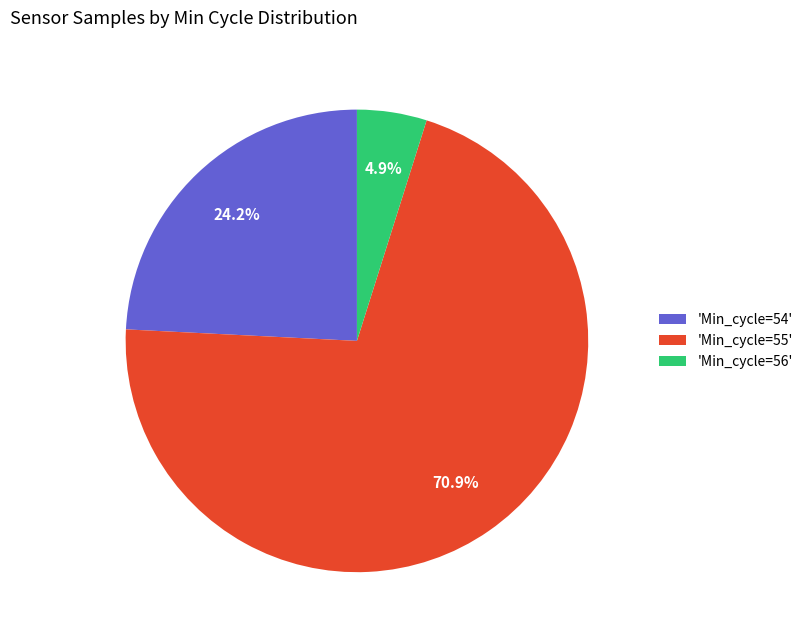

Which has a higher value, 'Min_cycle=54' or 'Min_cycle=56'?

'Min_cycle=54'